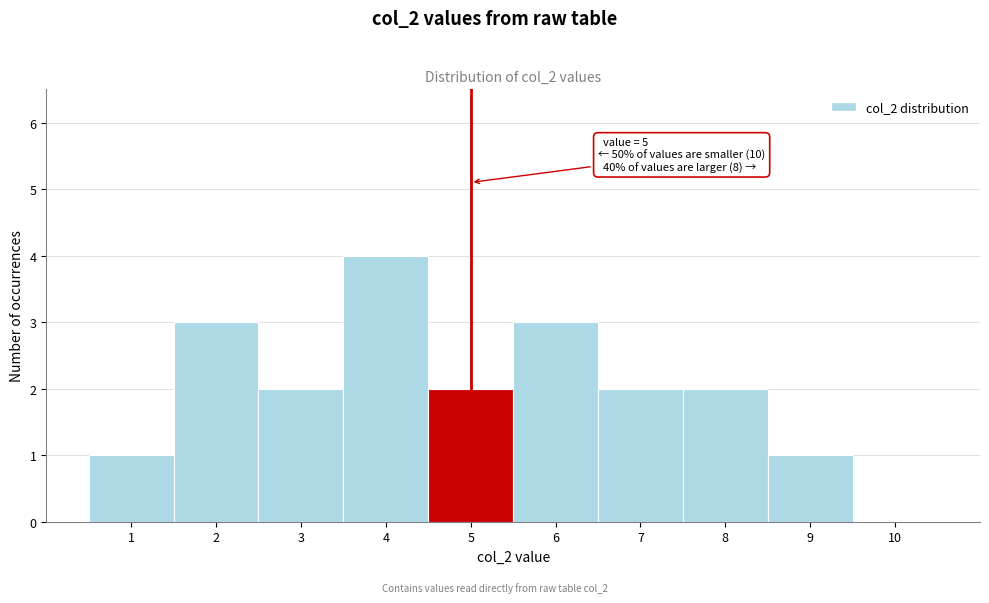

Over which range of the x-axis is the bar tallest?

3.5 to 4.5